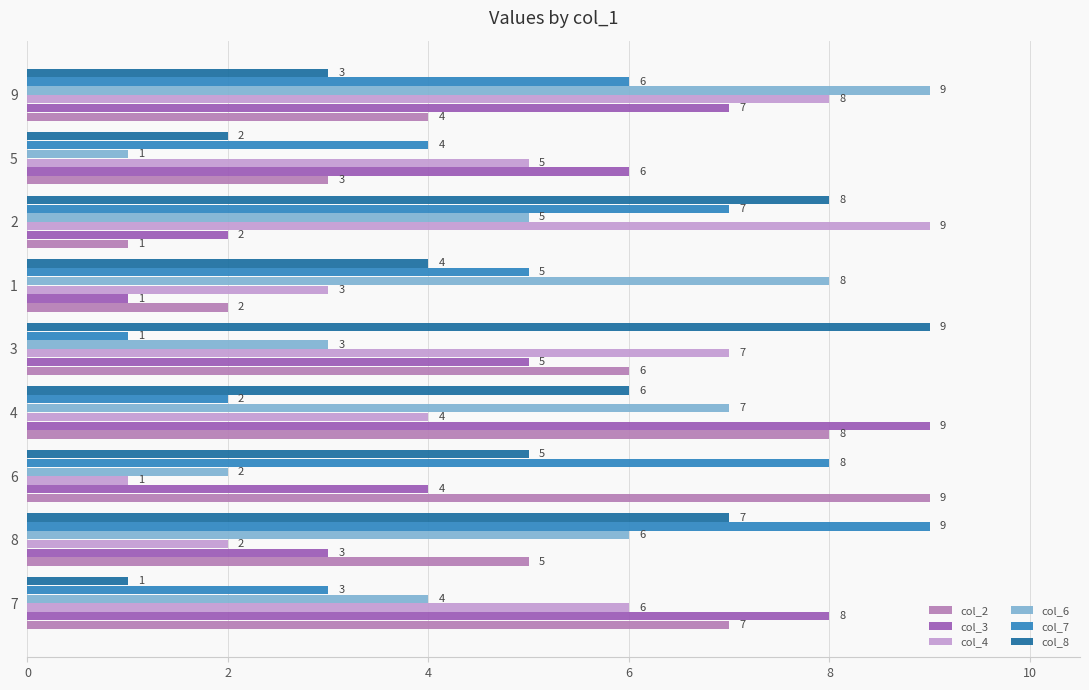

The col_7 series shows 4 at 5. True or false?

True